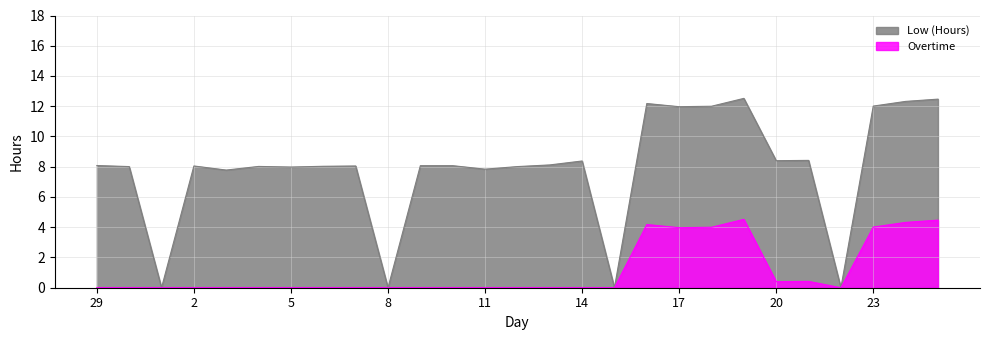

How many data points in Low (Hours) are above 8?

20